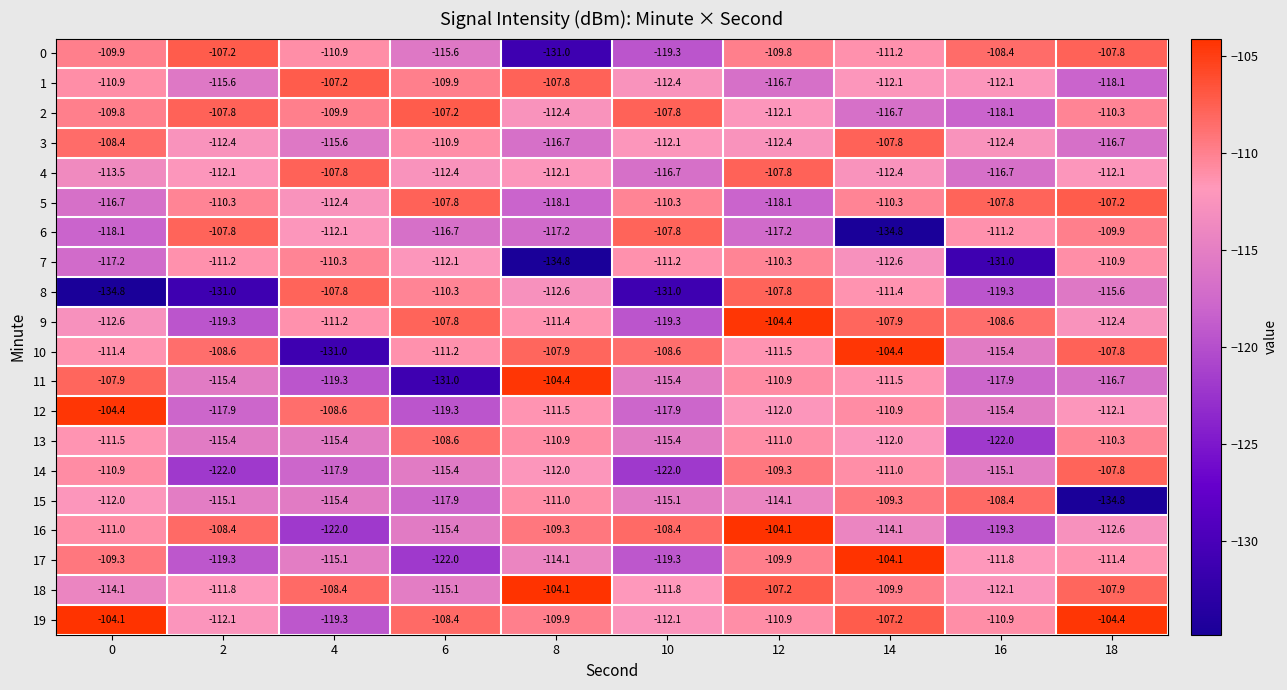

Which category has the lowest value in the 7 series?

8